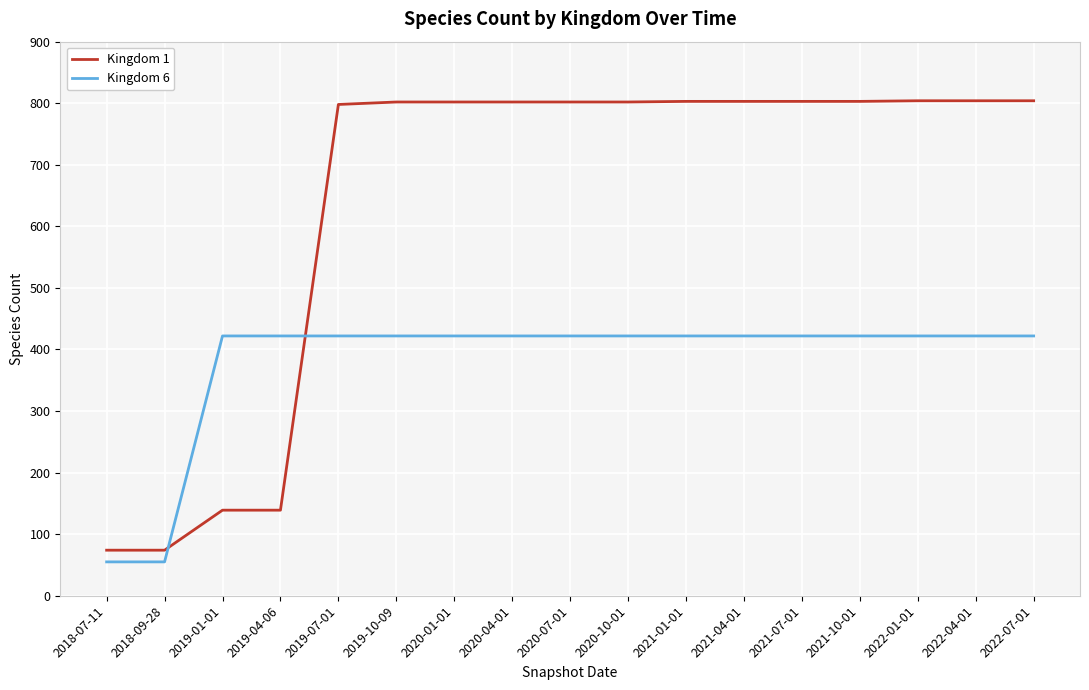

What is the difference between the second highest and second lowest values in the Kingdom 1 series?

730